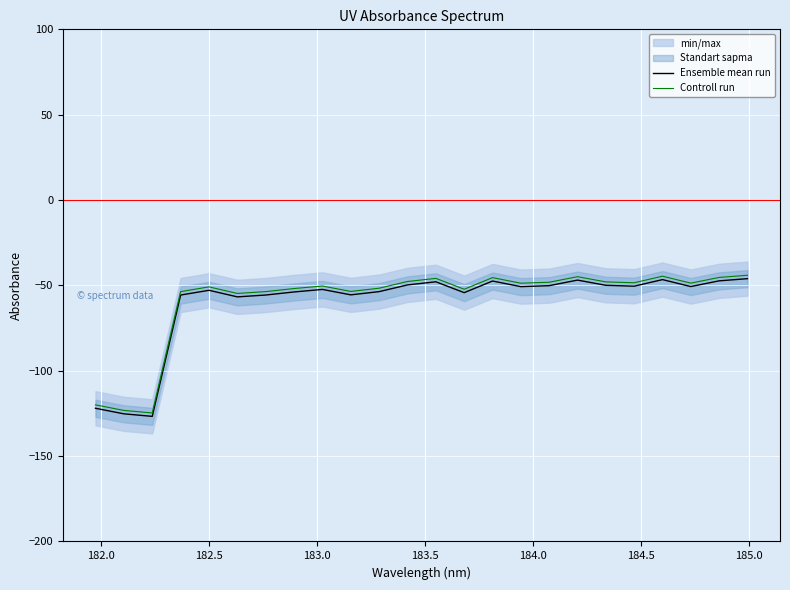

What is the lowest value of the Ensemble mean run series?

-126.7